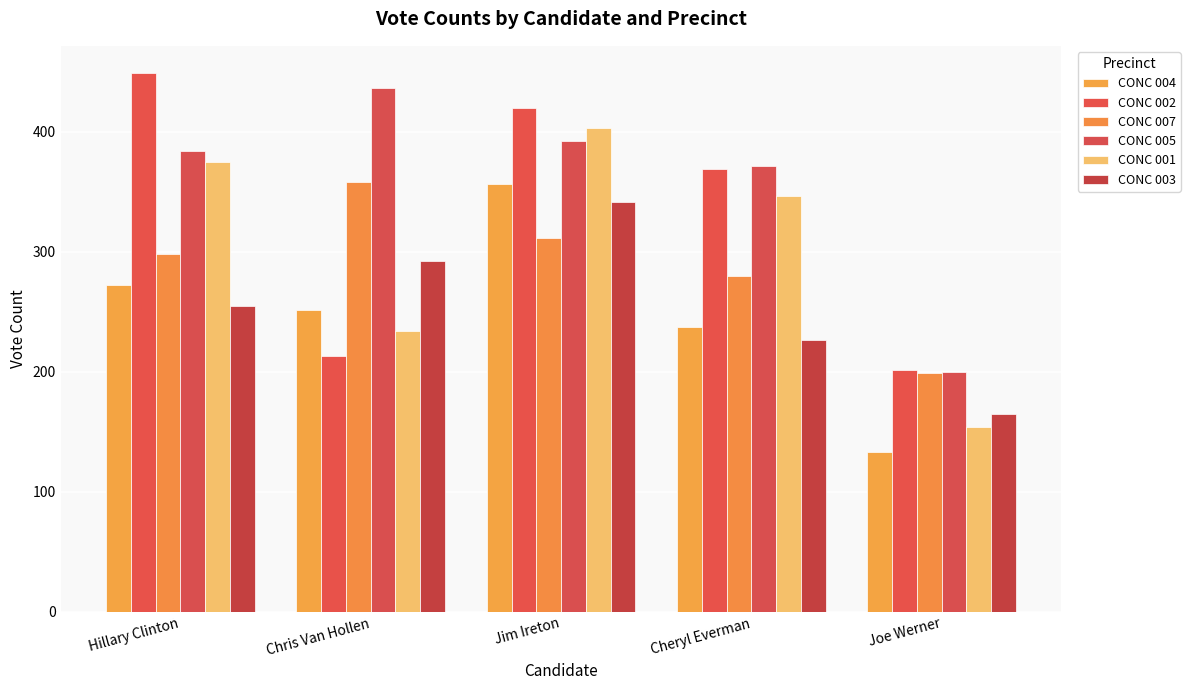

What is the label of the 1st bar from the left?

Hillary Clinton